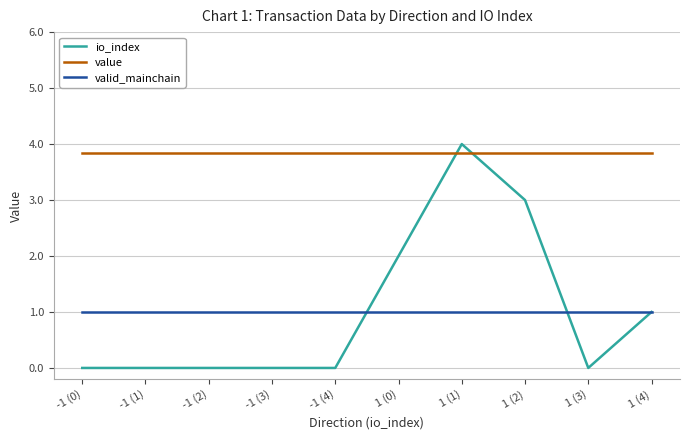

True or false: value and valid_mainchain cross at least once.

False